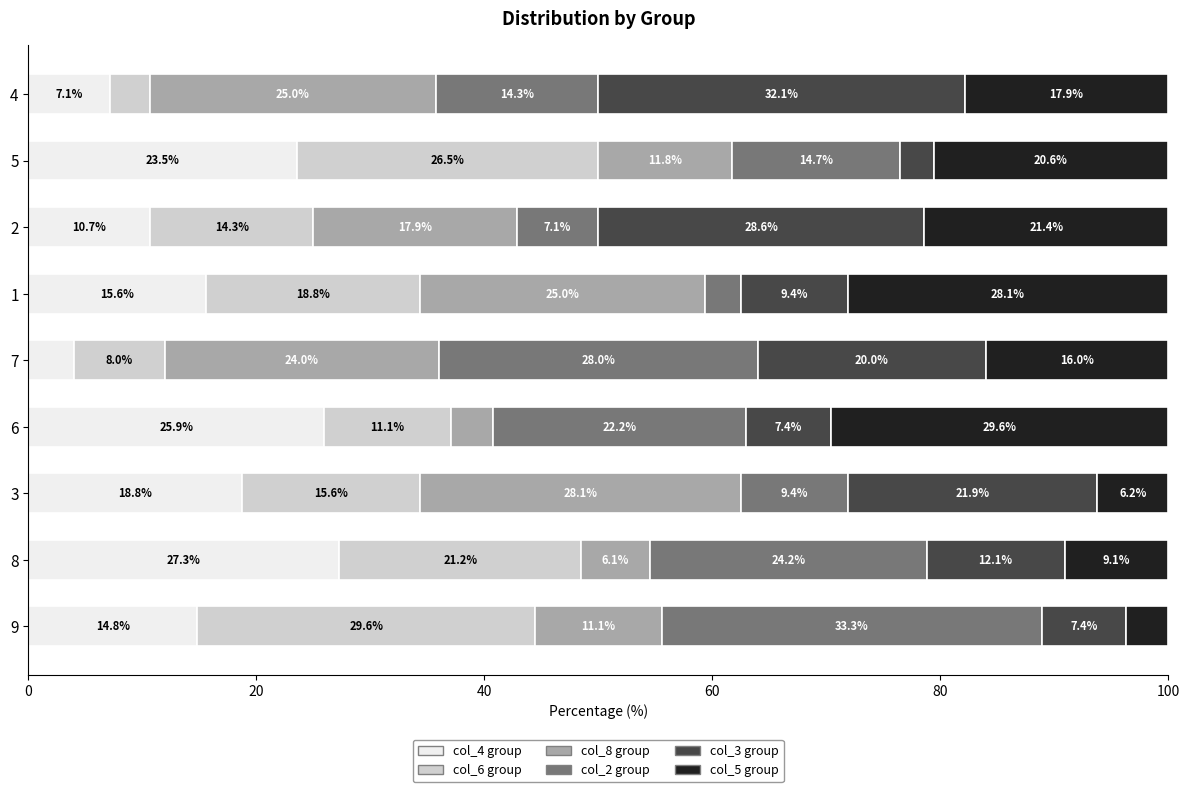

What is the total value across all series at 5?

100.0